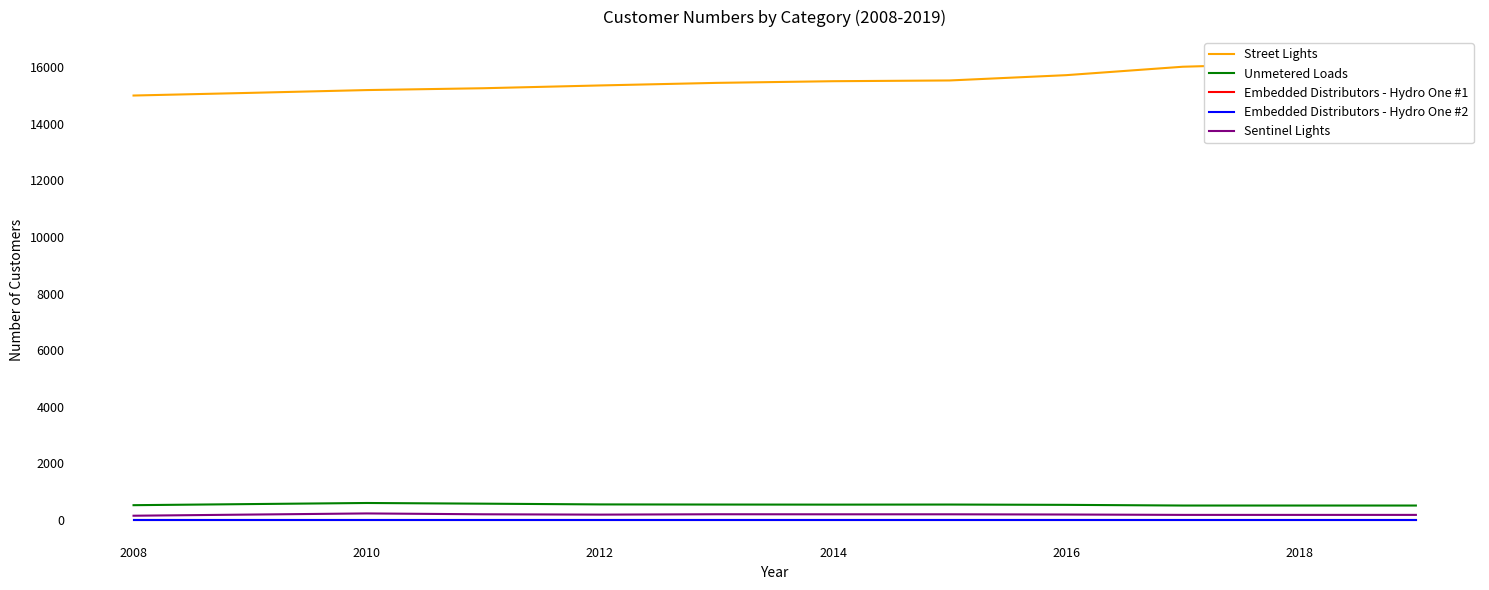

What is the minimum value shown in the chart?

1.0